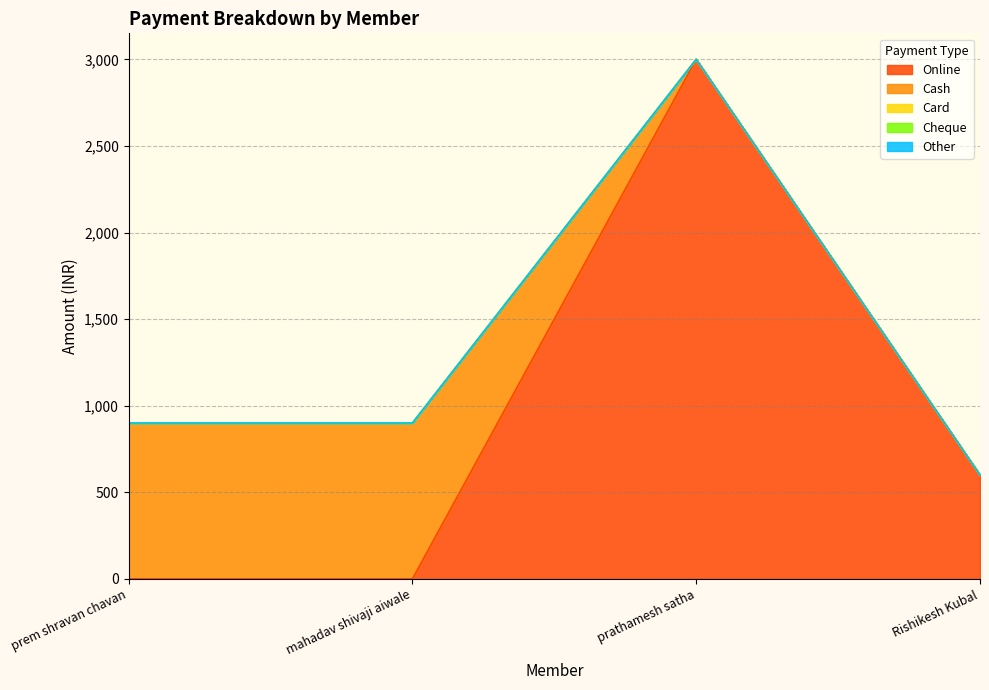

What is the label of the 4th point from the left?

Rishikesh Kubal